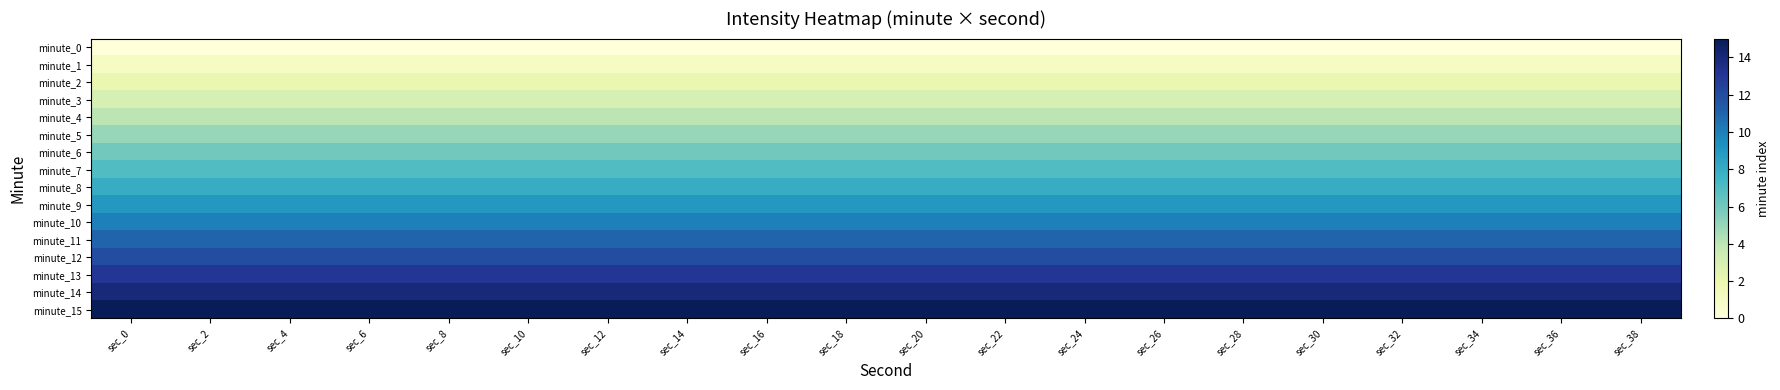

Rank the series at sec_0 from highest to lowest value.

minute_15, minute_14, minute_13, minute_12, minute_11, minute_10, minute_9, minute_8, minute_7, minute_6, minute_5, minute_4, minute_3, minute_2, minute_1, minute_0